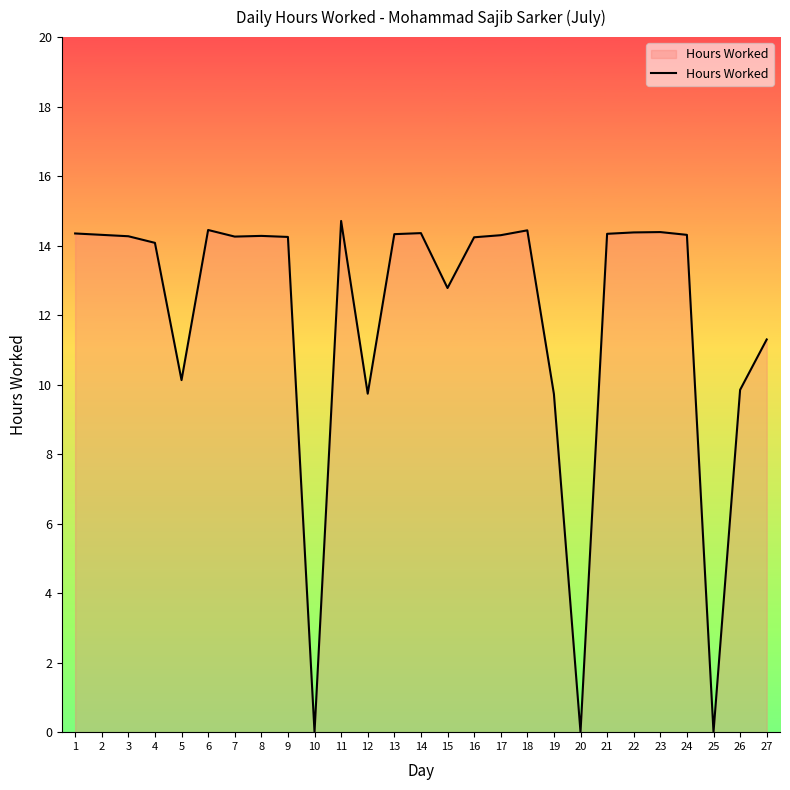

Which category has the highest value across all series?

11